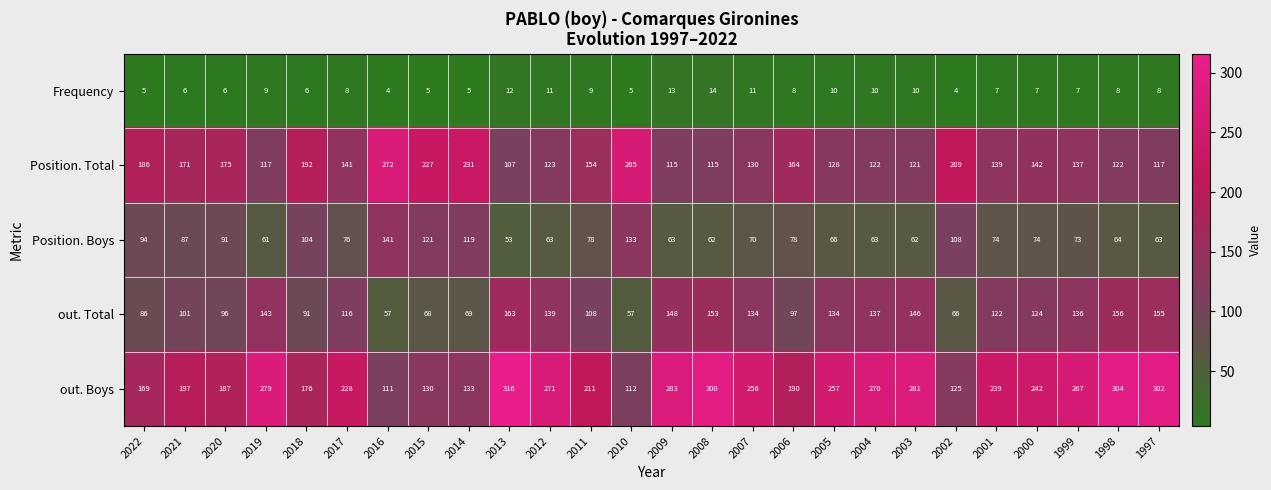

How many series are shown in this chart?

5